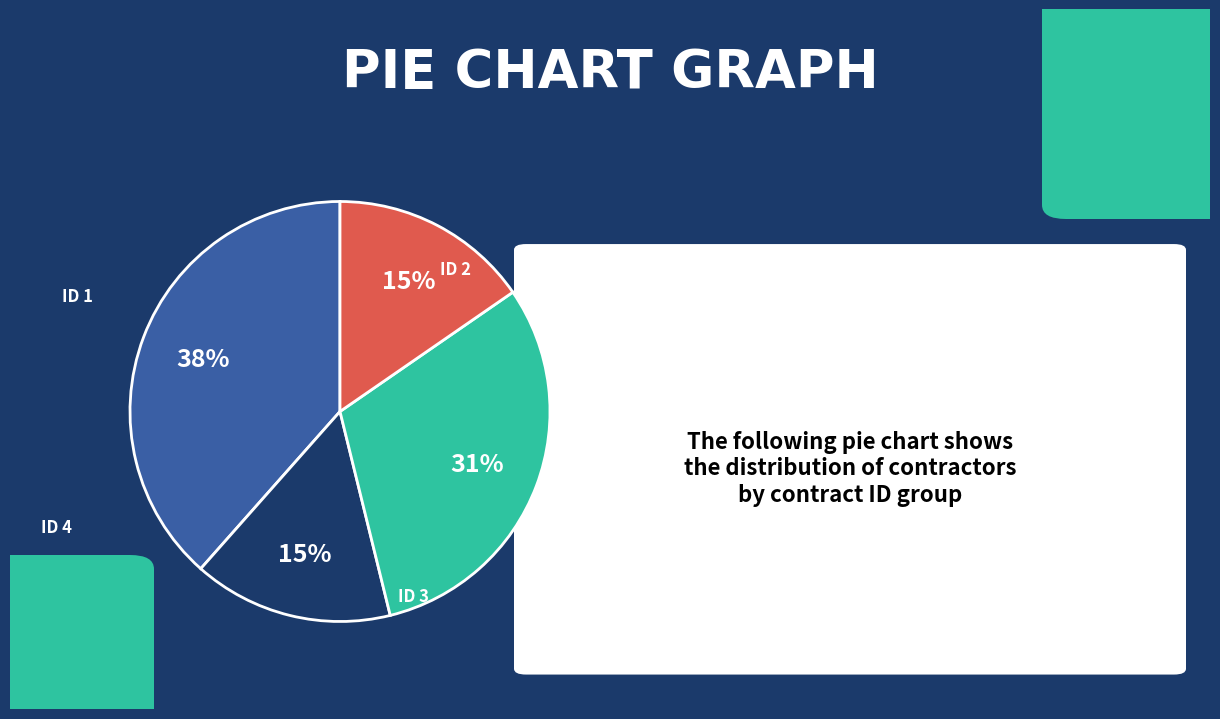

The ID 1 slice represents 46% of the pie. True or false?

False